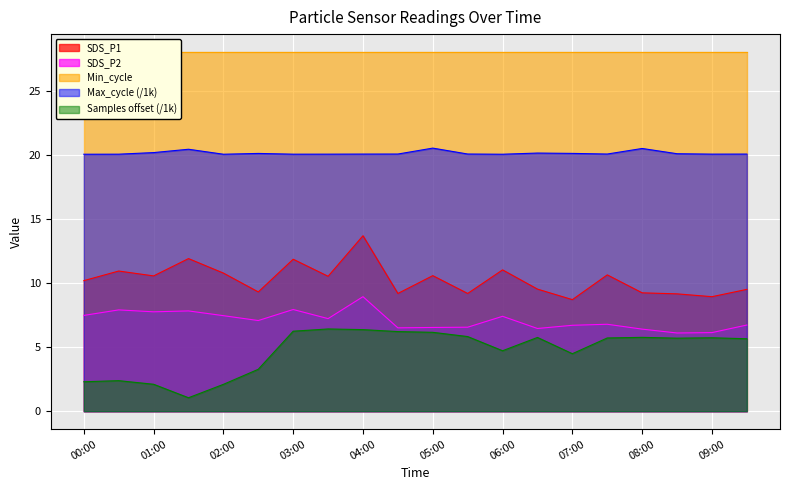

True or false: Samples_scaled and Max_cycle_scaled cross at least once.

False